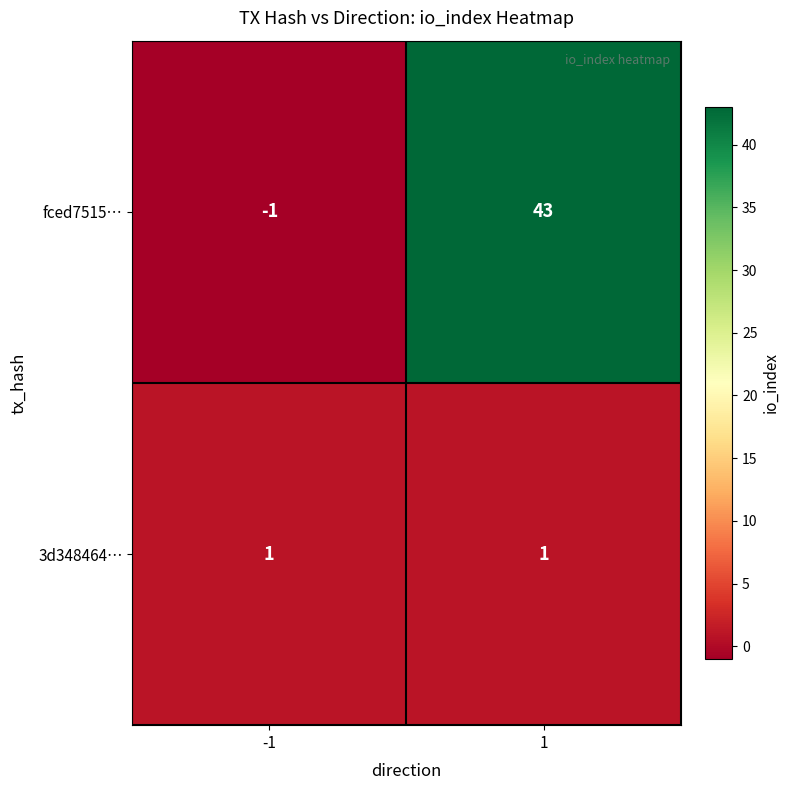

Reading right to left, transcribe all the data shown in this chart.

fced7515…: 1=43	-1=-1
3d348464…: 1=1	-1=1